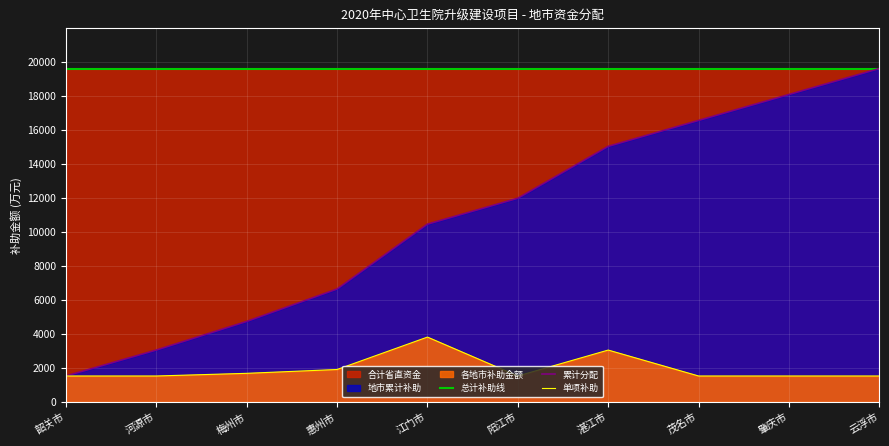

True or false: 总计补助线 has a value of 19614.8 at 阳江市.

True